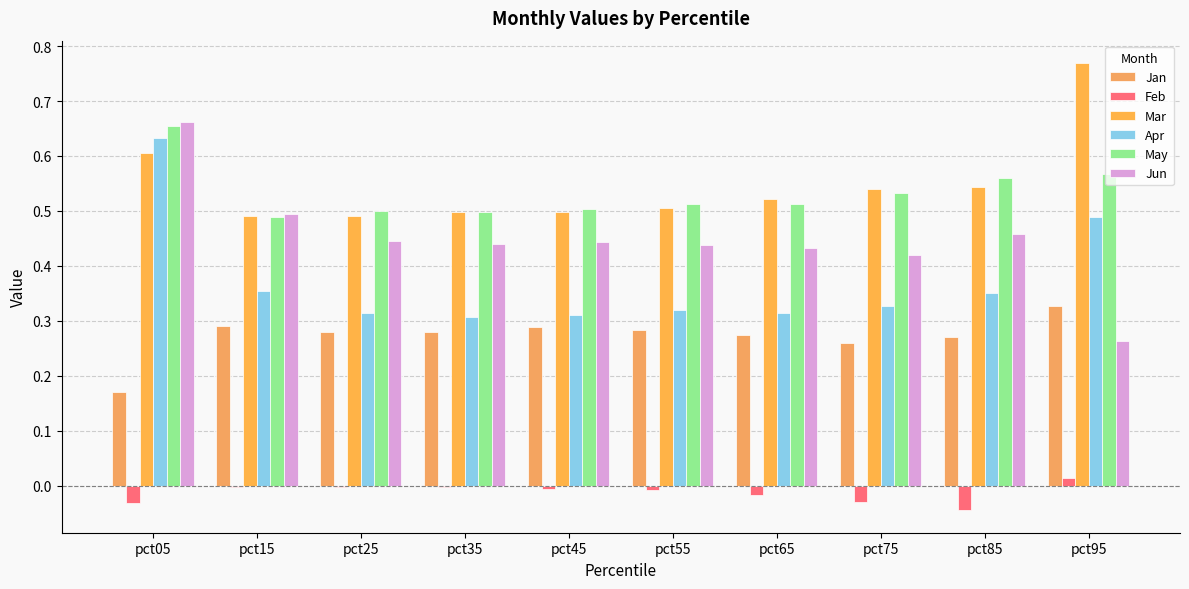

Count the number of categories in the chart.

10